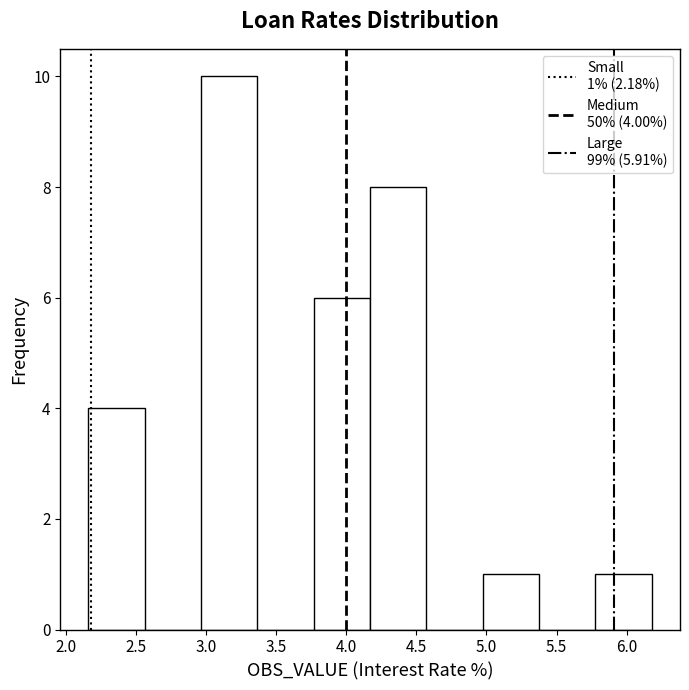

Over which range of the x-axis is the bar tallest?

2.95 to 3.35